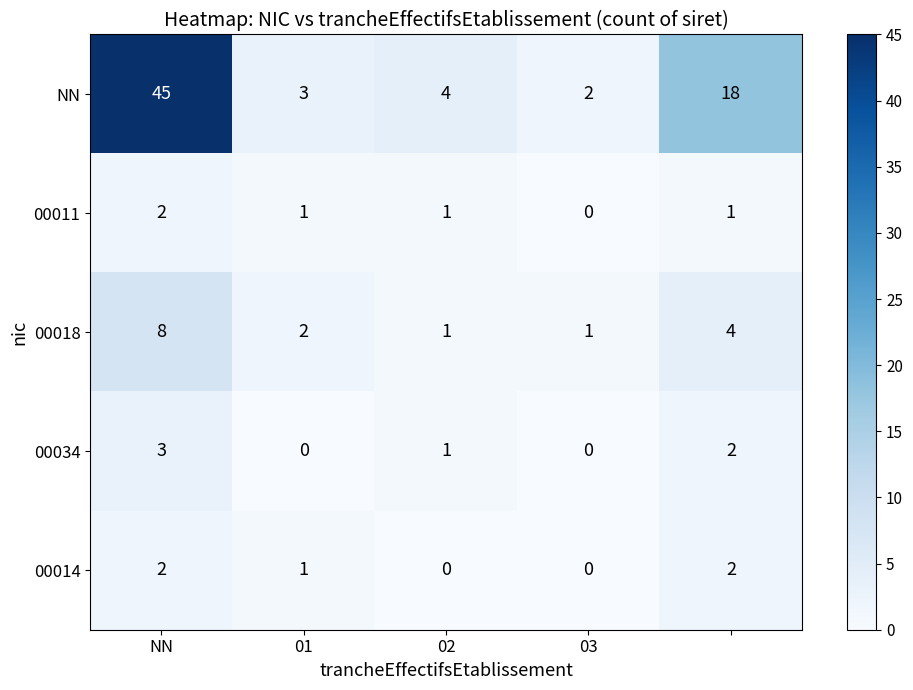

Reading right to left, list all the values displayed in this chart.

NN: 18	2	4	3	45
00011: 1	0	1	1	2
00018: 4	1	1	2	8
00034: 2	0	1	0	3
00014: 2	0	0	1	2